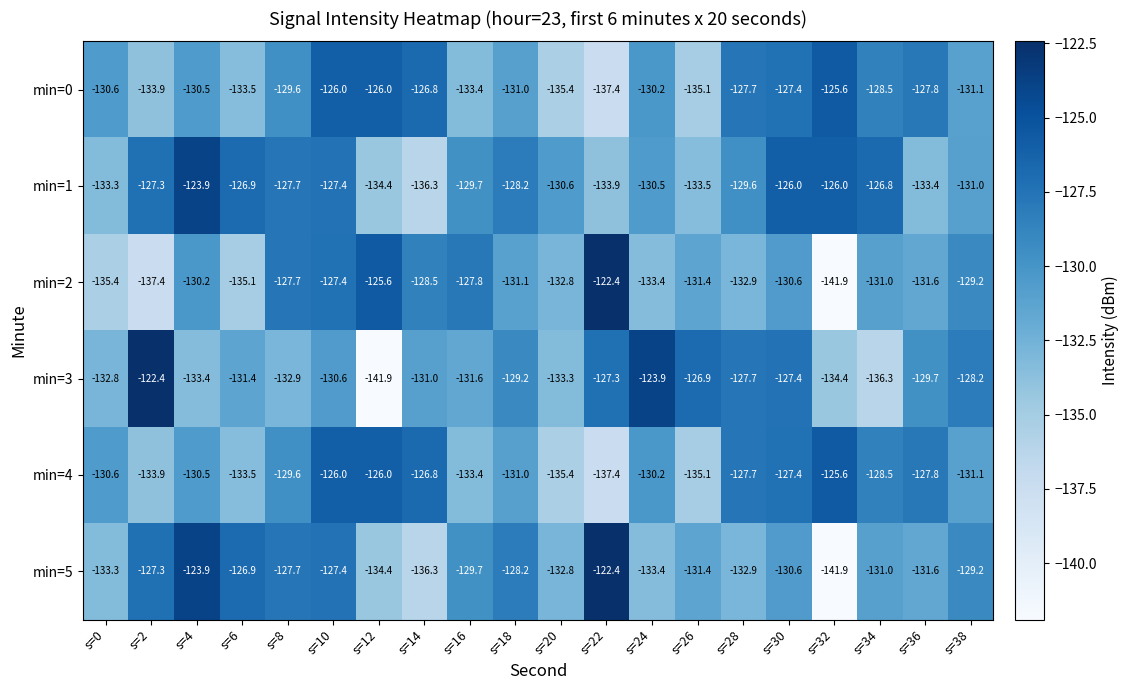

What is the sum of the min=0 values at s=14 and s=18?

-257.8